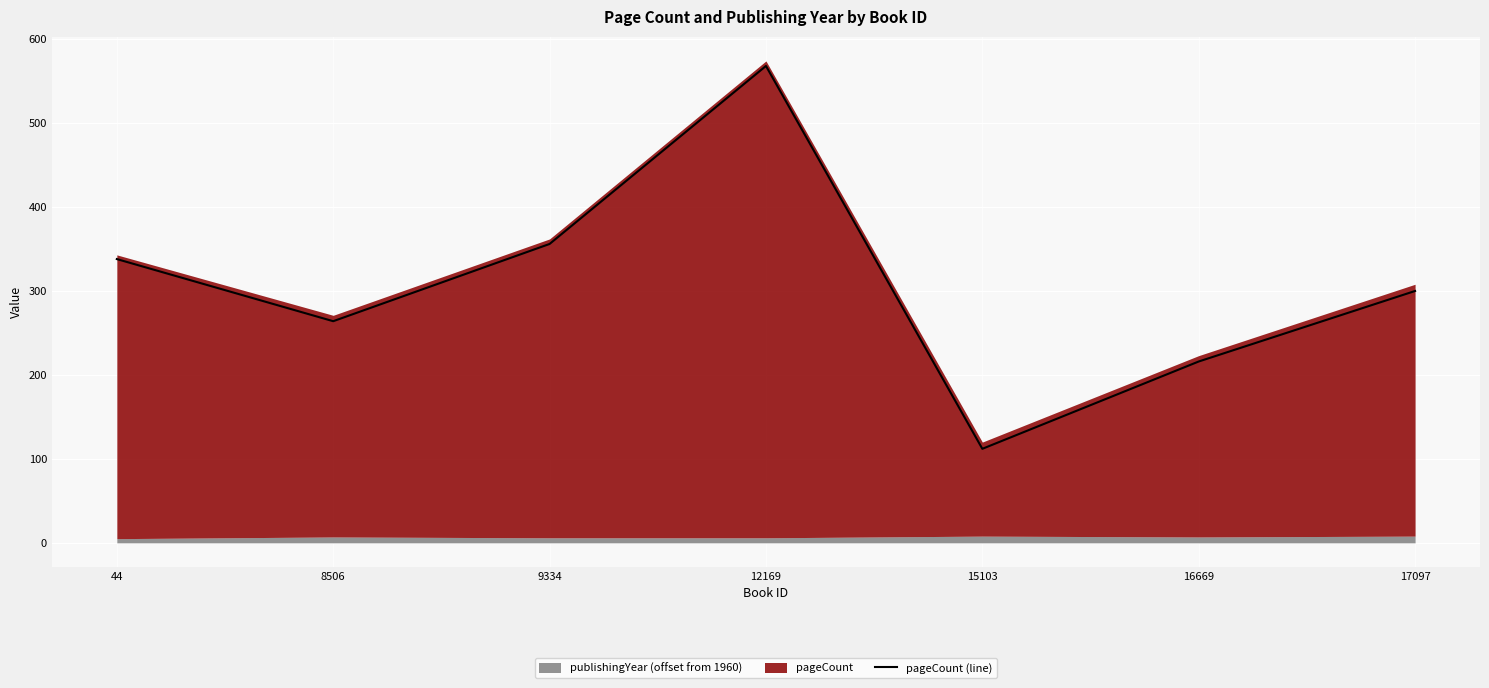

True or false: the data shows 216 at 16669.

True